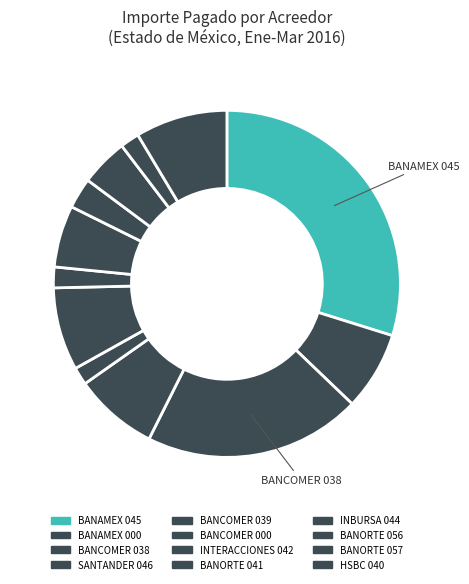

Does BANCOMER 039 account for over 50% of the chart?

No